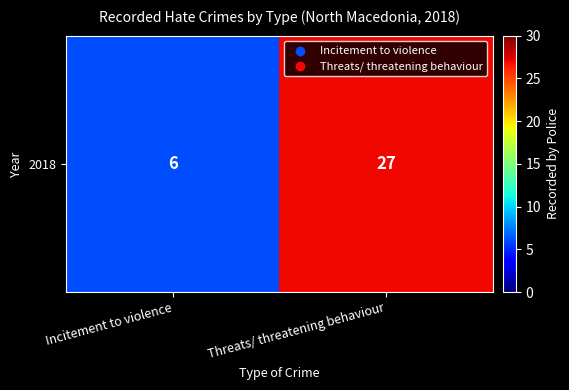

Which label corresponds to the largest value in the chart?

Threats/ threatening behaviour